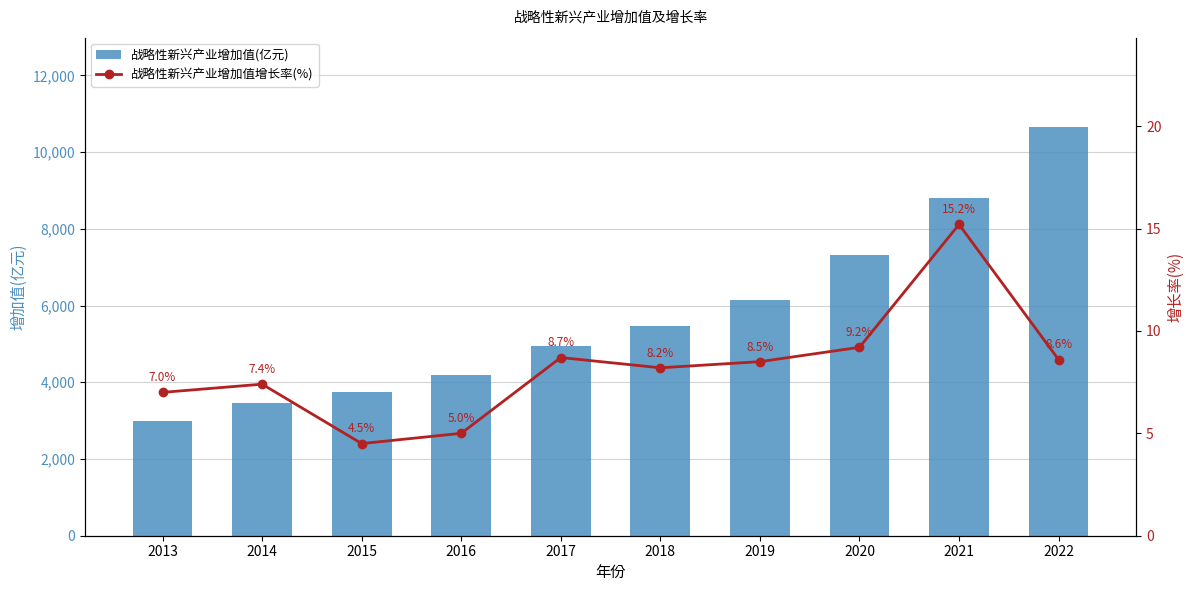

What are all the series names shown in the legend?

战略性新兴产业增加值(亿元), 战略性新兴产业增加值增长率(%)